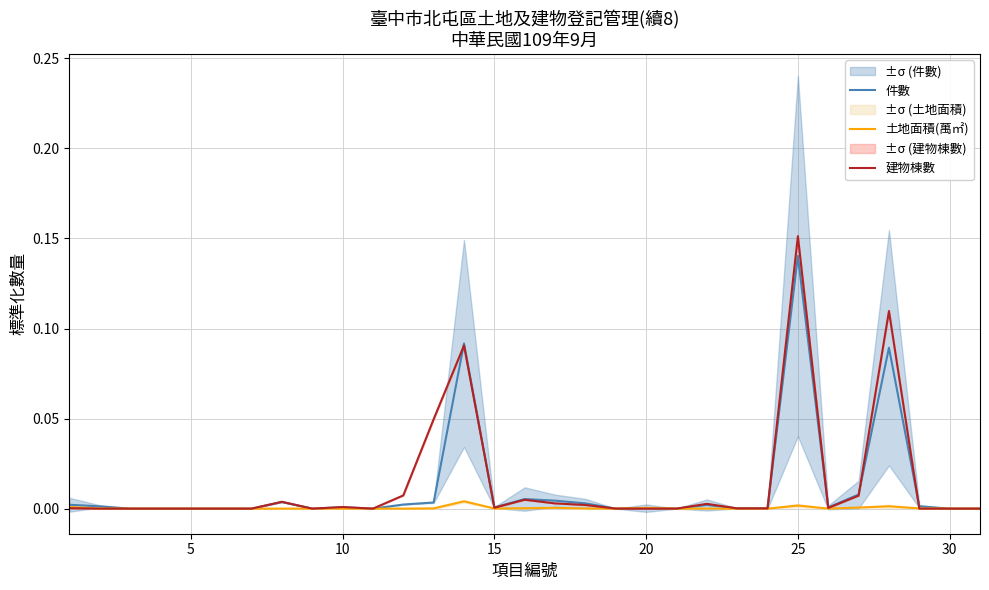

At how many categories does at least one series exceed 0?

20